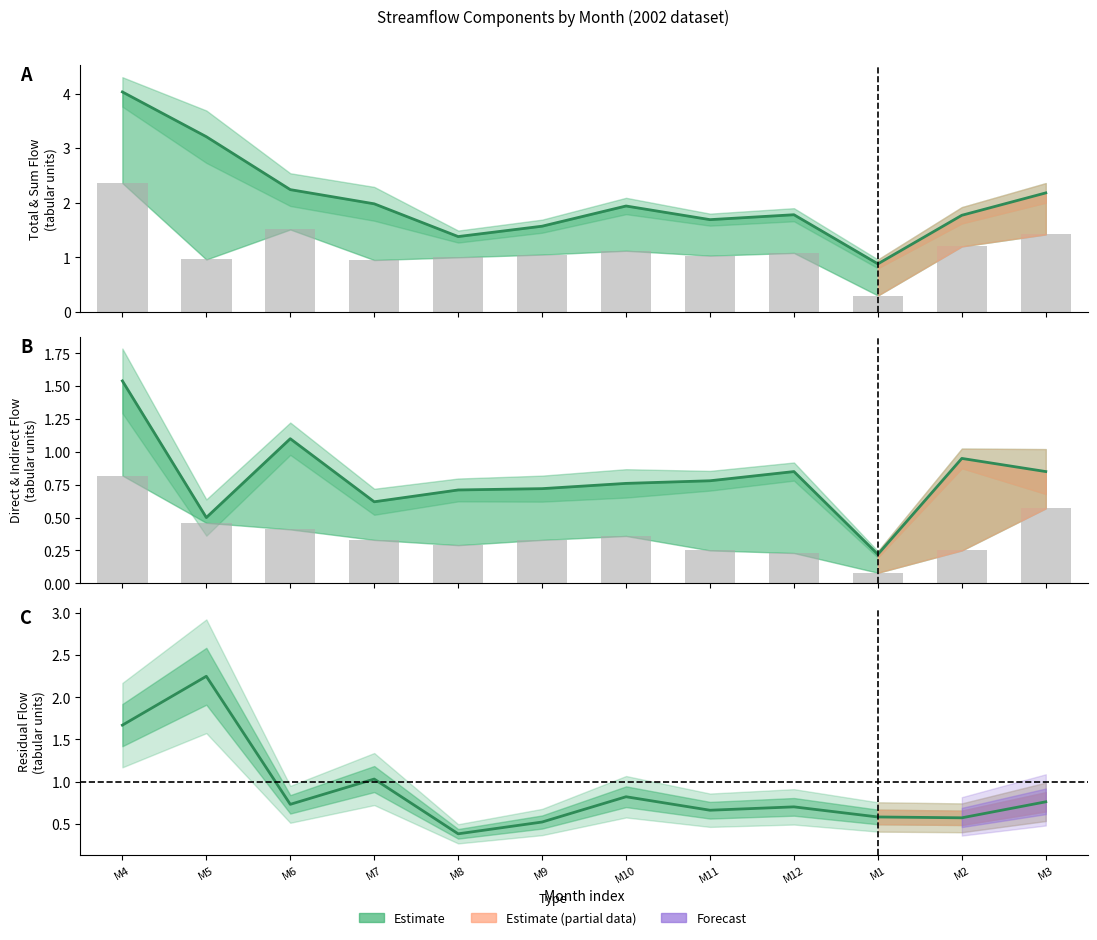

Which series has the largest total across all categories?

total_flow